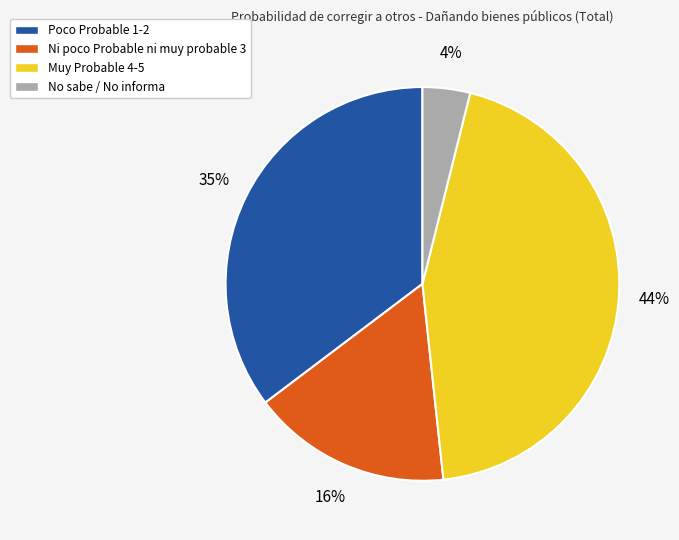

Does any single category account for the majority?

No